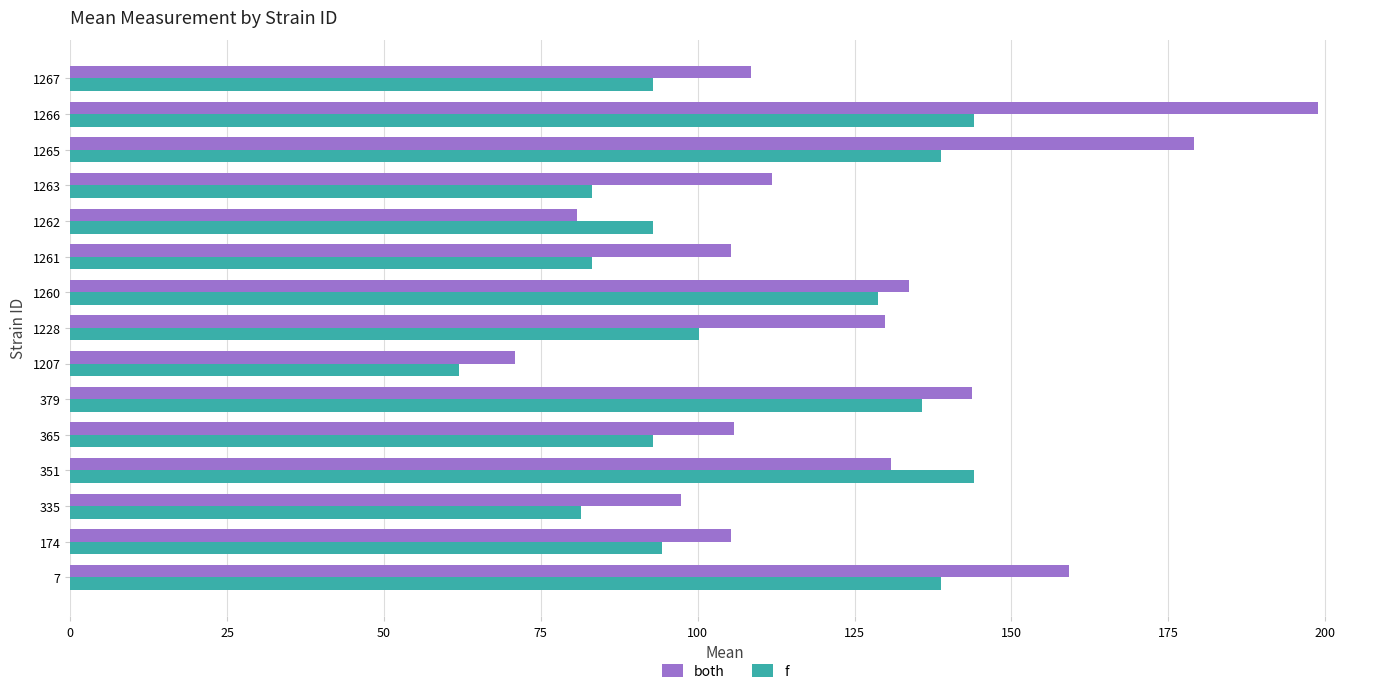

True or false: f has a value of 62.7 at 365.

False